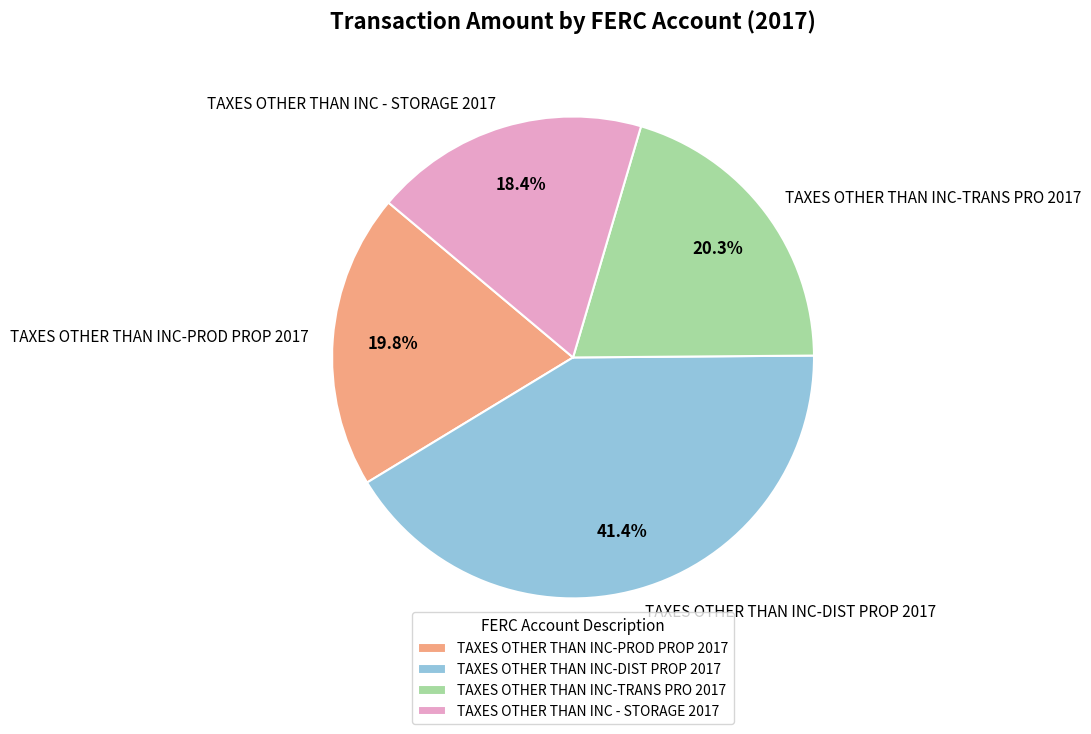

Does TAXES OTHER THAN INC-PROD PROP 2017 represent more than half of the total?

No